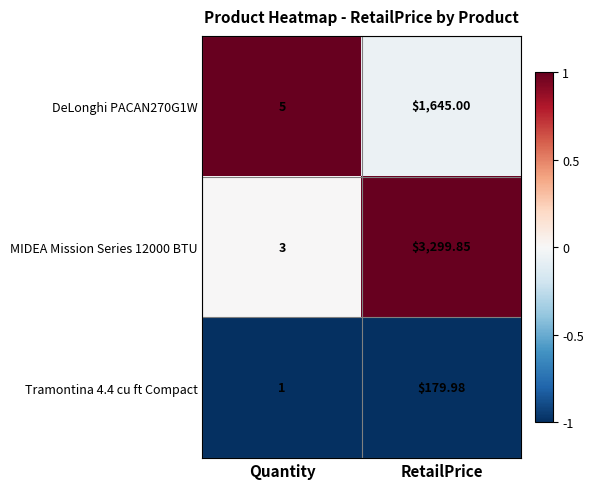

Which label corresponds to the smallest value in the chart?

Quantity